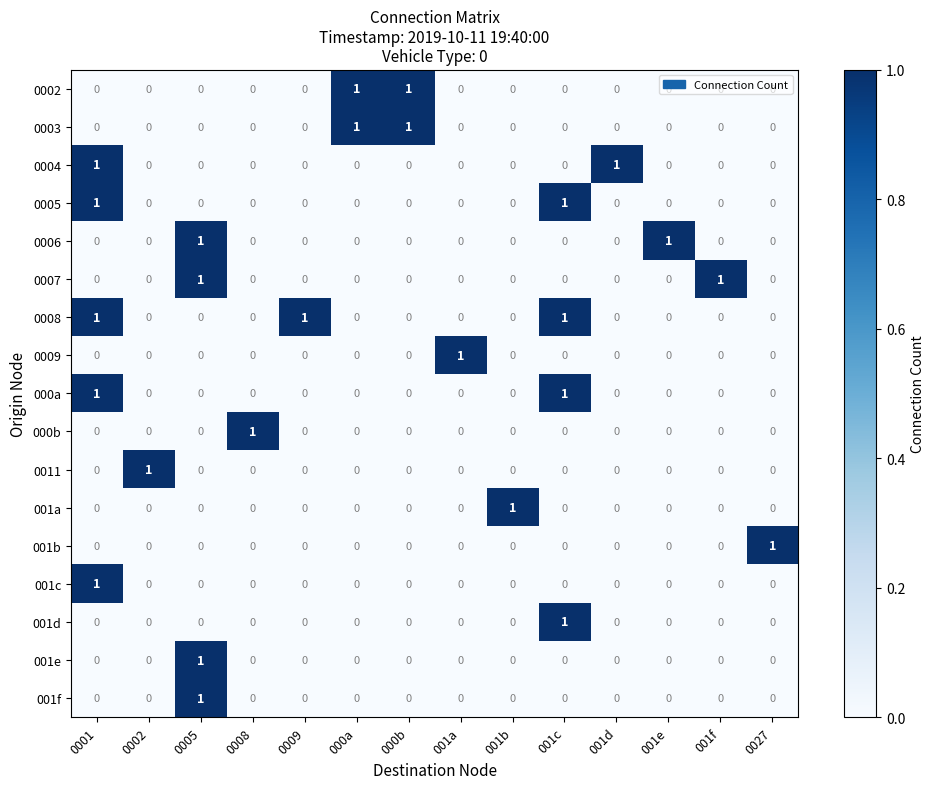

Is it true that 001a equals 0 at 0005?

True